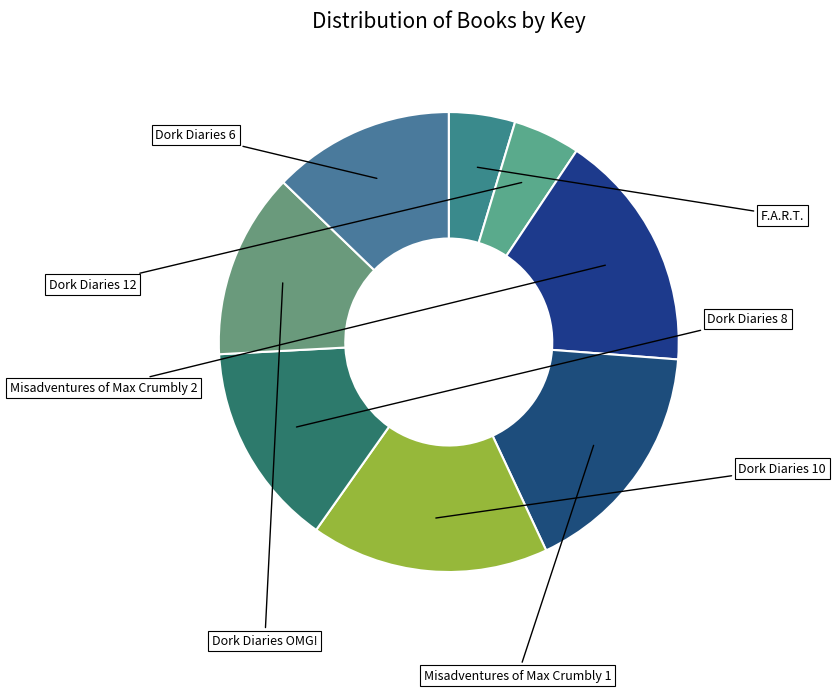

What is the change in value from Dork Diaries 12 to Misadventures of Max Crumbly 2?

+380063602